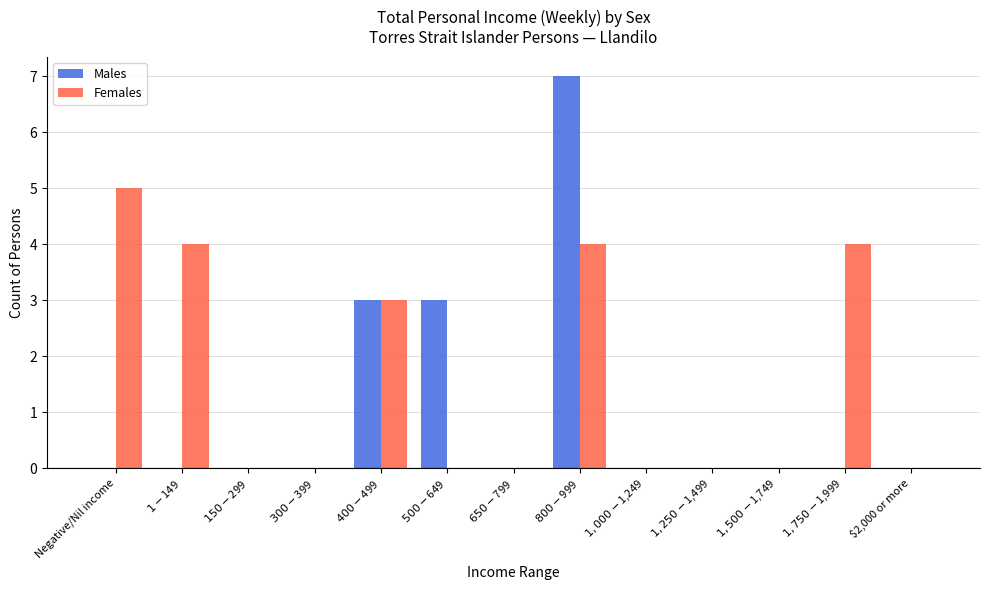

What is the maximum value shown in the chart?

7